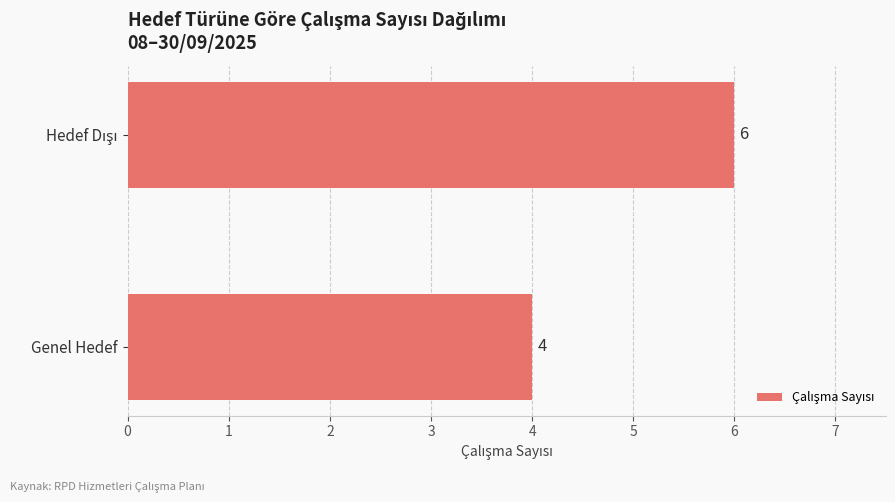

Which category has the lowest value across all series?

Genel Hedef